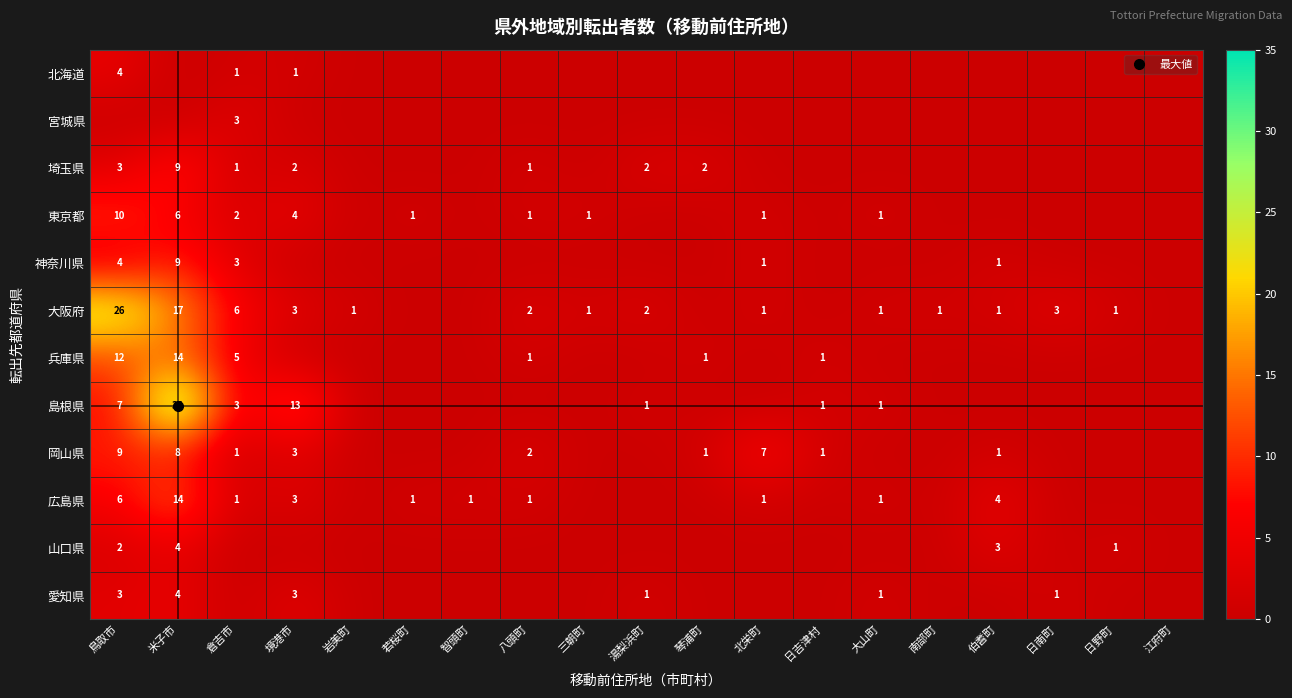

Between 日吉津村 and 若桜町, which is larger?

日吉津村